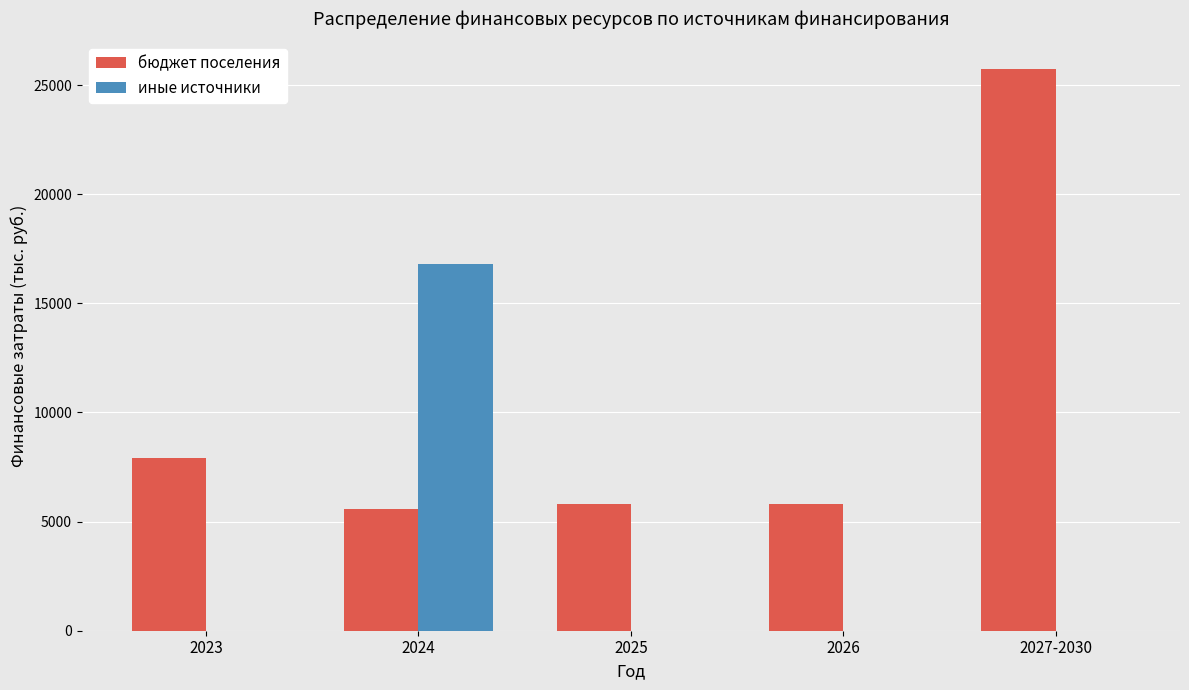

Is it true that бюджет поселения equals 5810.9 at 2026?

True